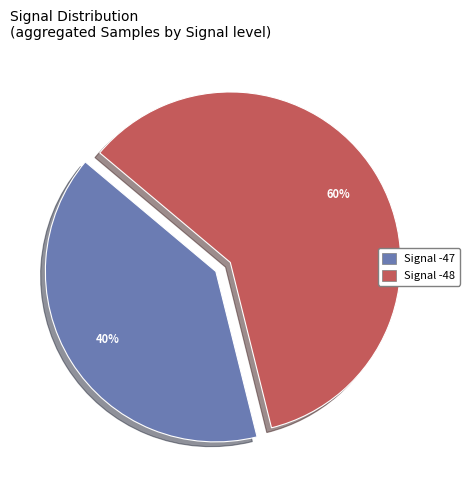

Is there a majority slice in this chart?

Yes